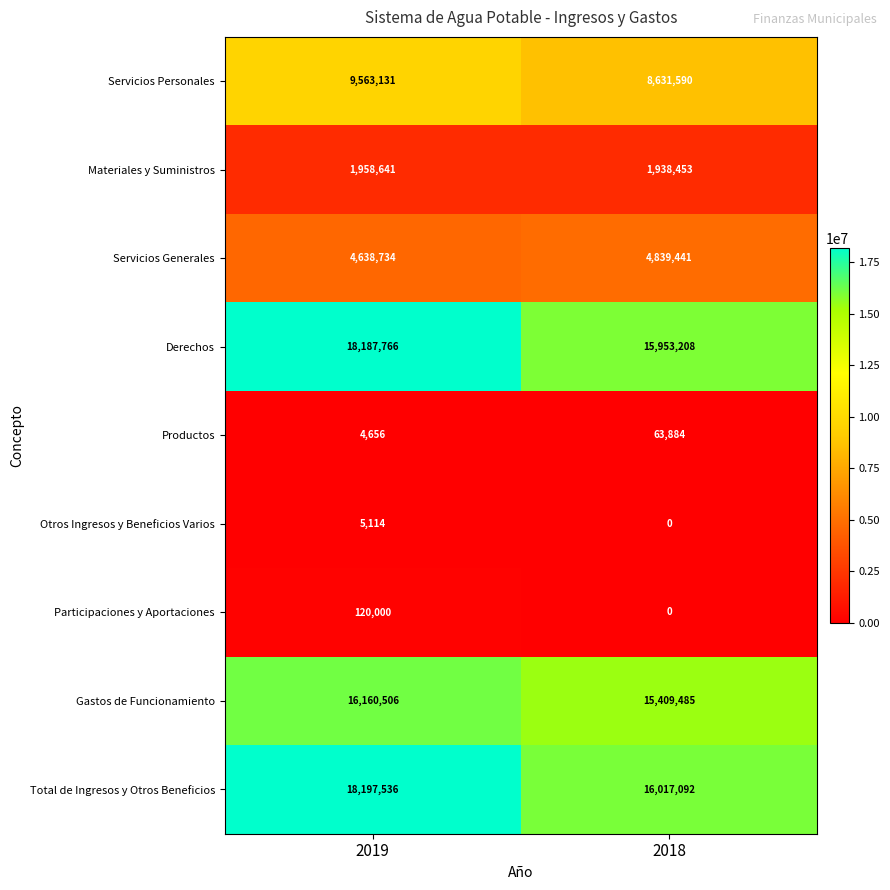

What is the maximum value shown in the chart?

18197536